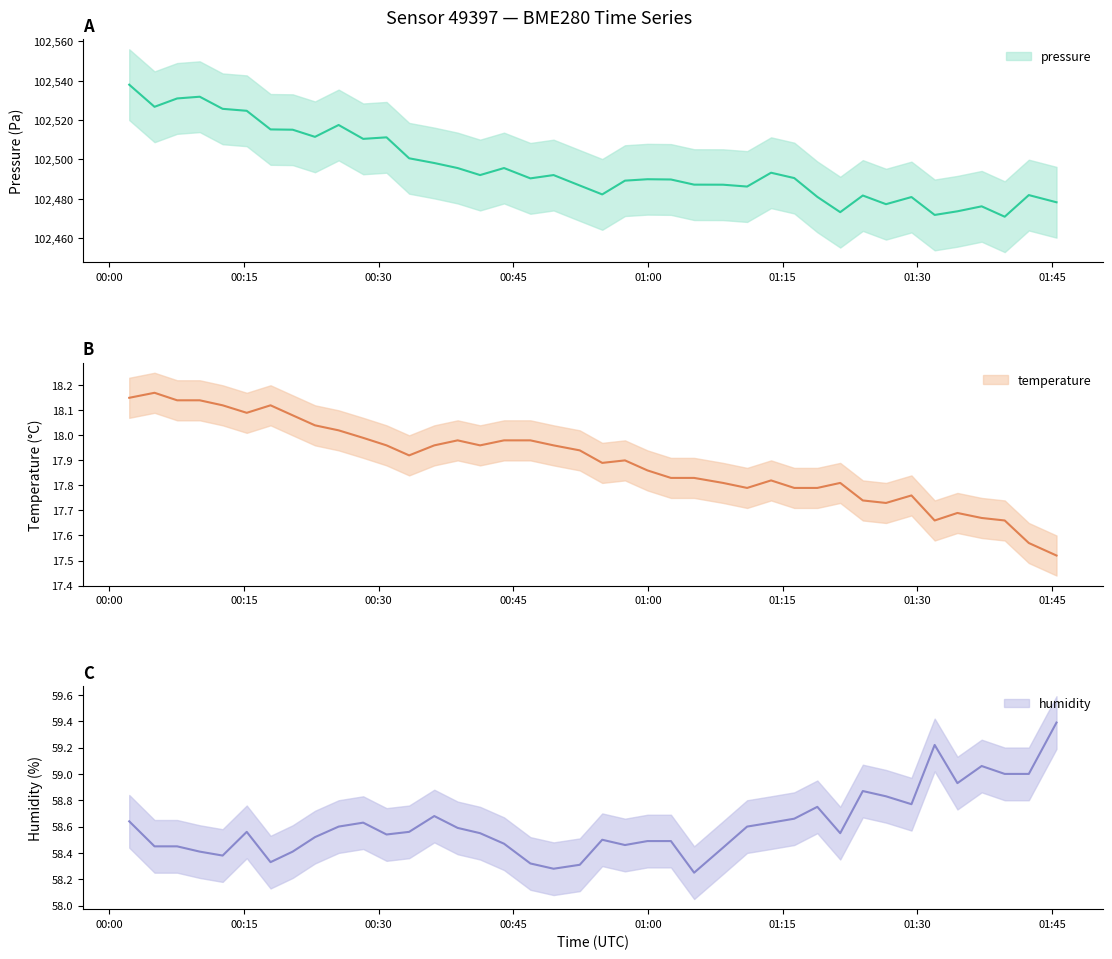

What value does the pressure series have at 2022-12-20T00:54:54?

102482.2